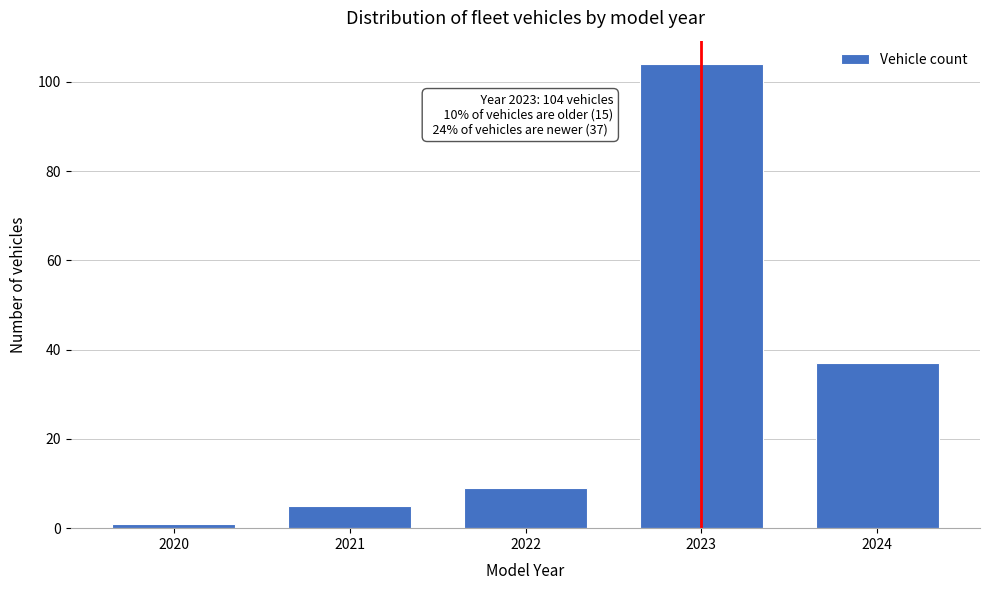

Reading right to left, list all the values displayed in this chart.

2024=37	2023=104	2022=9	2021=5	2020=1